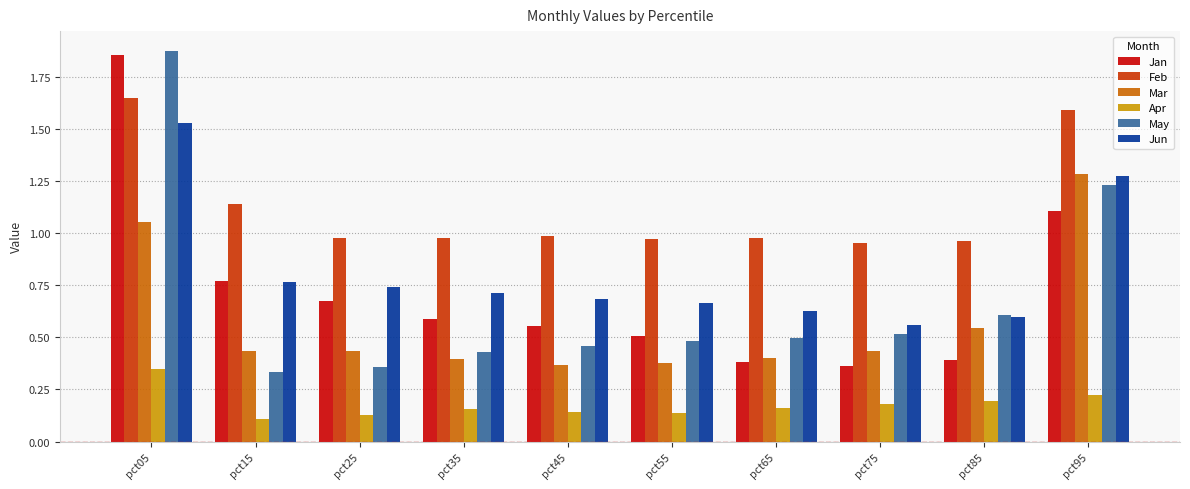

What is the sum of all Jan values?

7.2